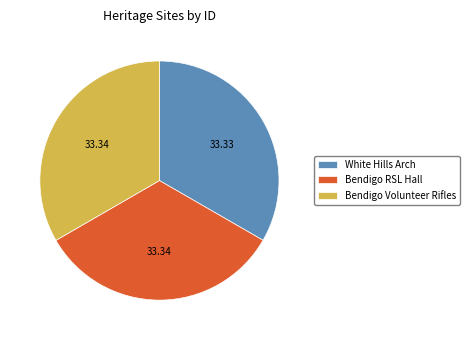

Does White Hills Arch represent more than half of the total?

No